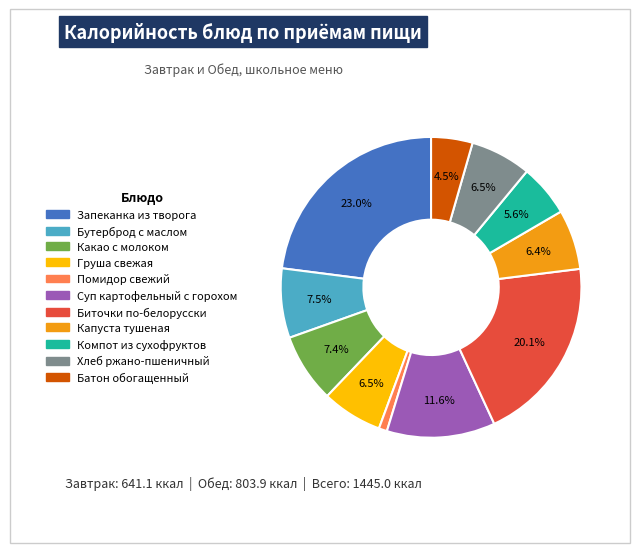

How much of the chart is everything except Хлеб ржано-пшеничный?

93.5%